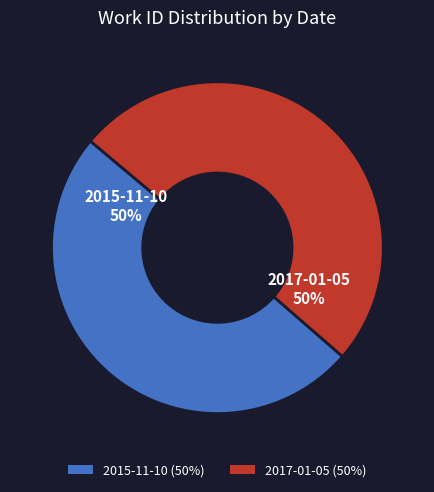

Do 2017-01-05 and 2015-11-10 together represent more than half of the pie?

Yes